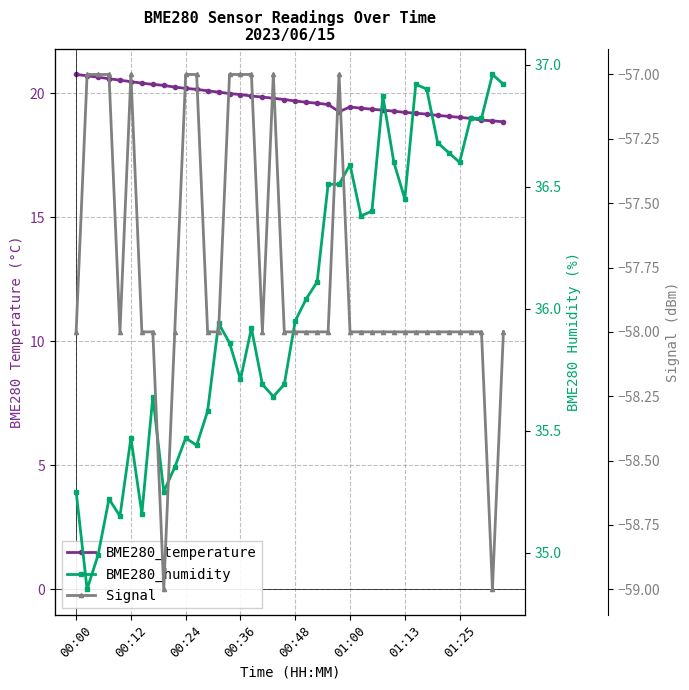

What is the sum of the Signal values at 30 and 38?

-117.0